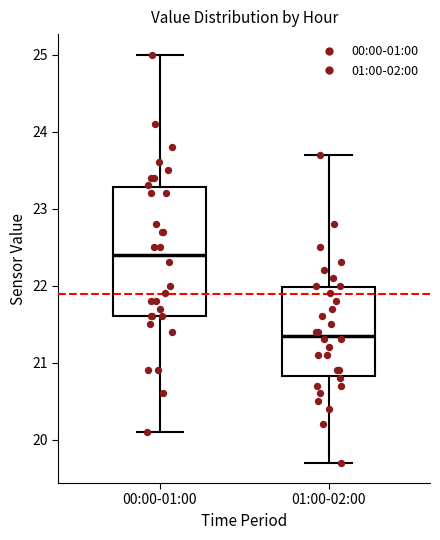

Which box's median line is the lowest?

01:00-02:00